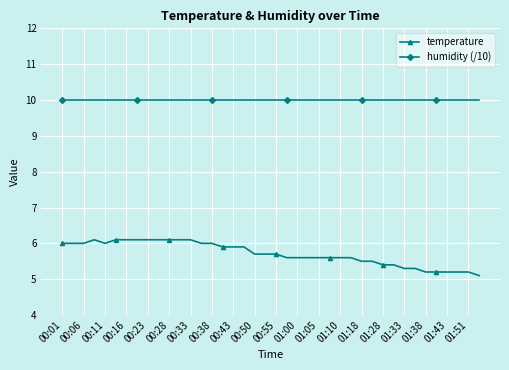

True or false: humidity (/10) and temperature cross at least once.

False